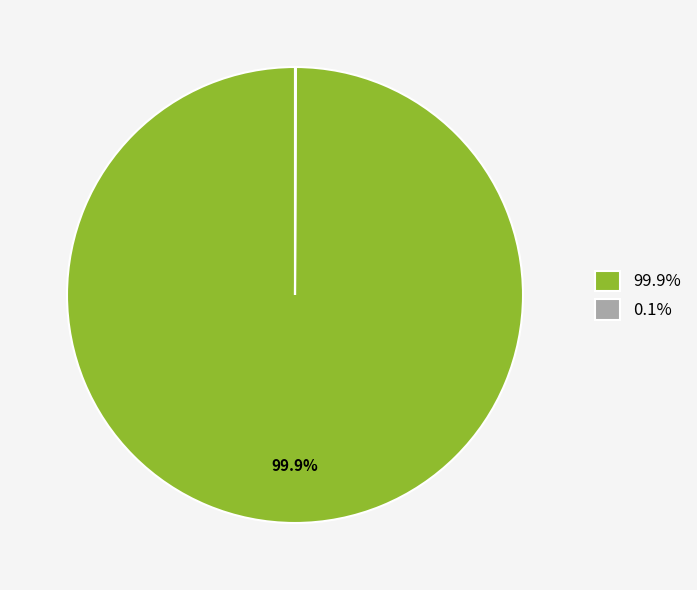

Is 99.9% the majority of the pie?

Yes